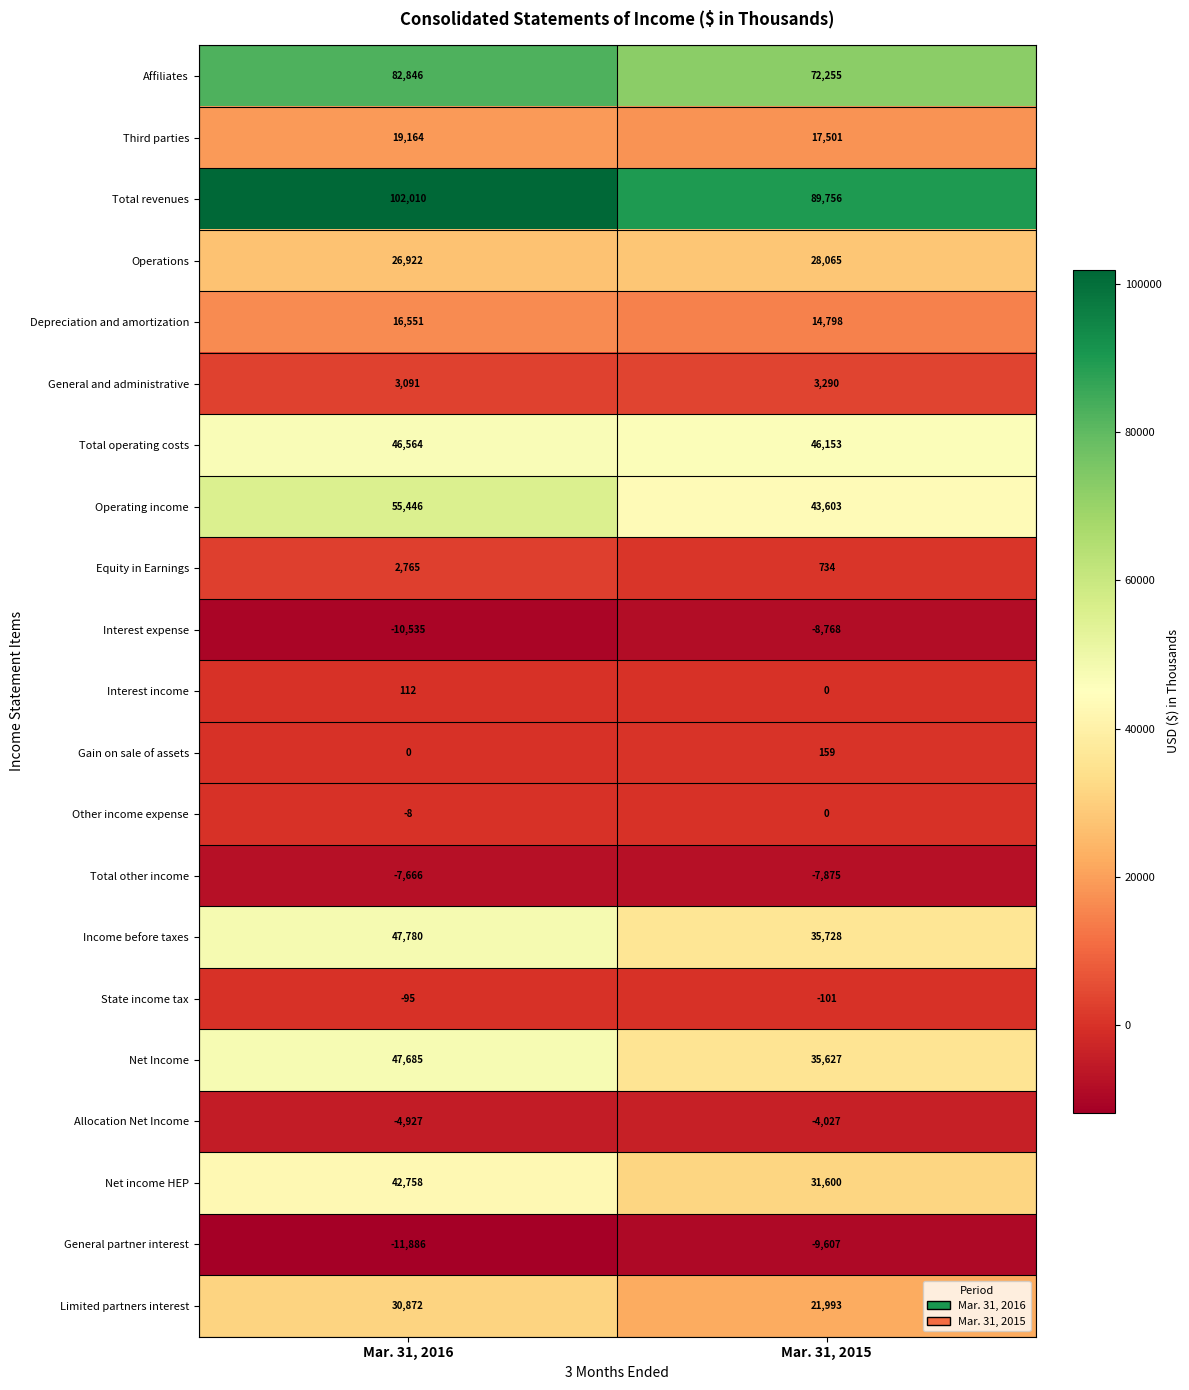

At which category does the chart reach its peak across all series?

Mar. 31, 2016